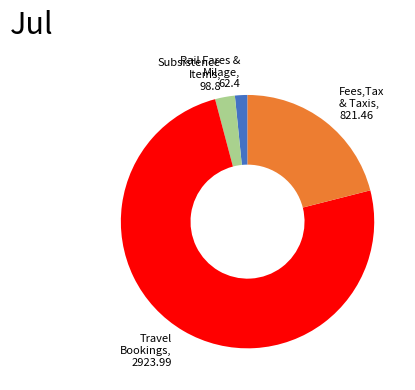

Is there a majority slice in this chart?

Yes